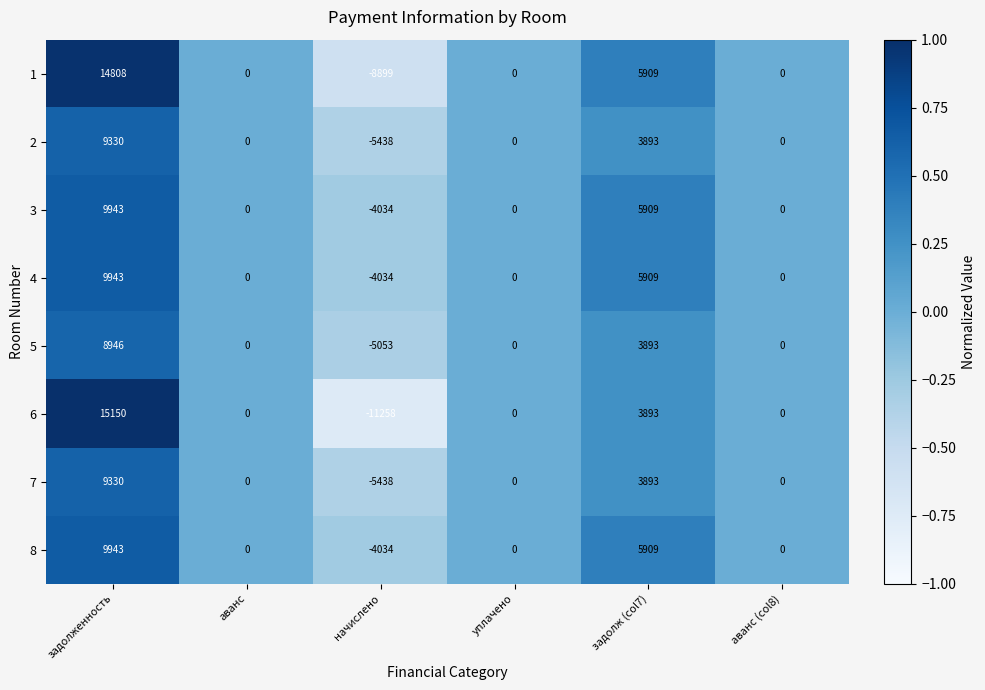

What is the sum of the 2 values at начислено and уплачено?

-5438